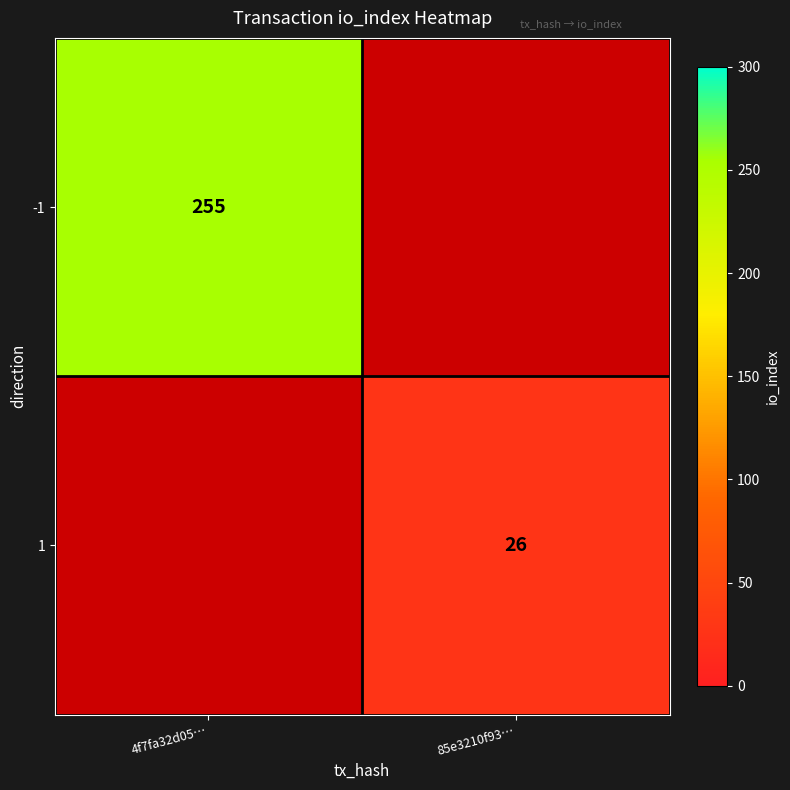

The value of 1 at 85e3210f93… is 38. True or false?

False